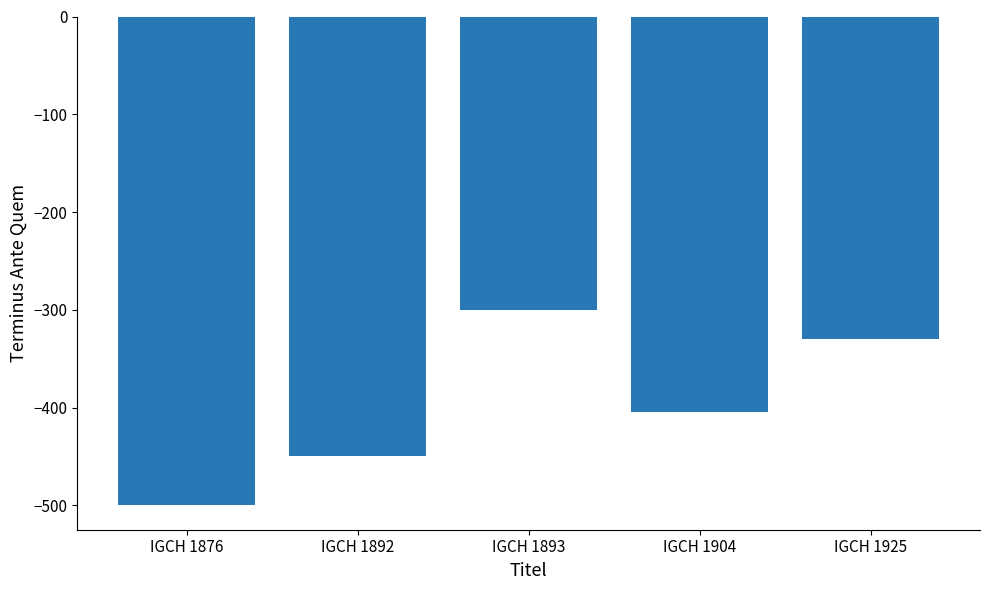

Which category has the highest value across all series?

IGCH 1893